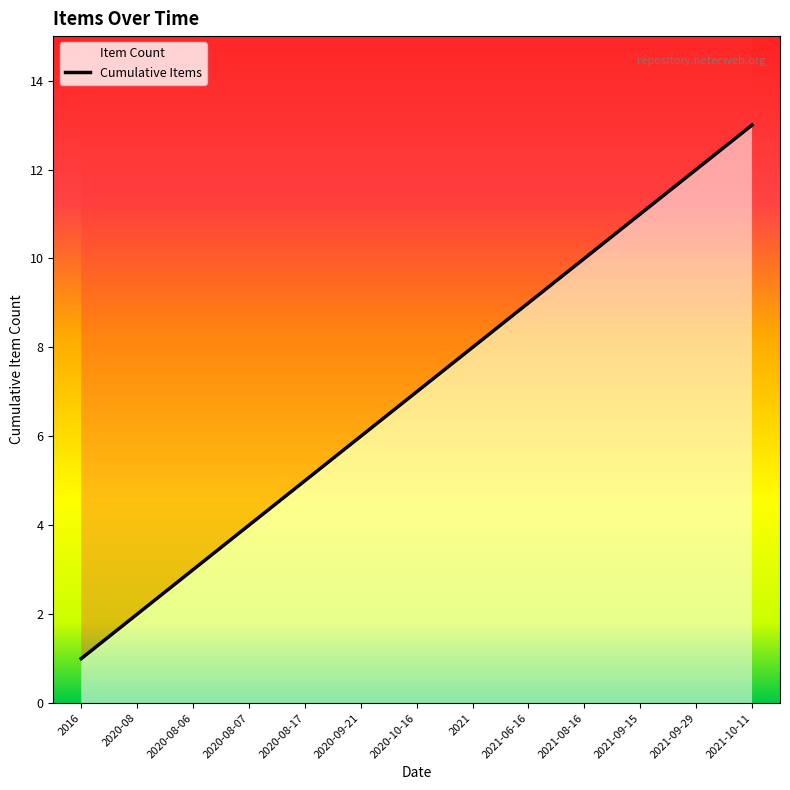

At which label is the value closest to 7?

2020-10-16